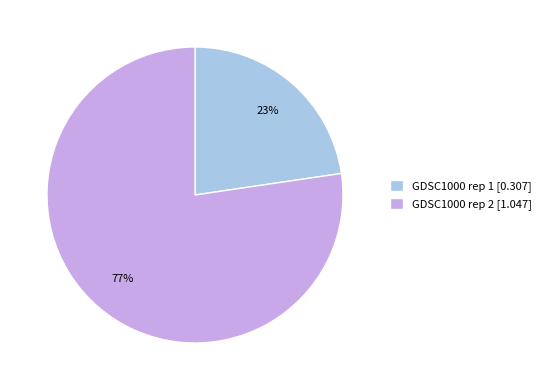

Count the number of slices in the pie.

2